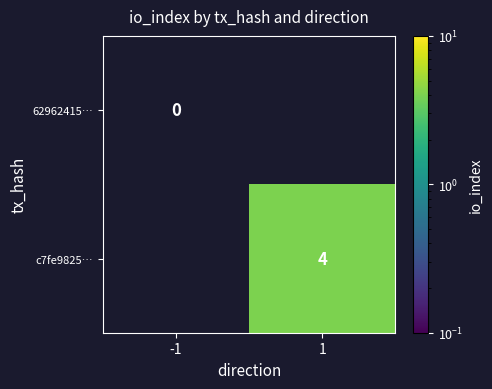

How many series are shown in this chart?

2